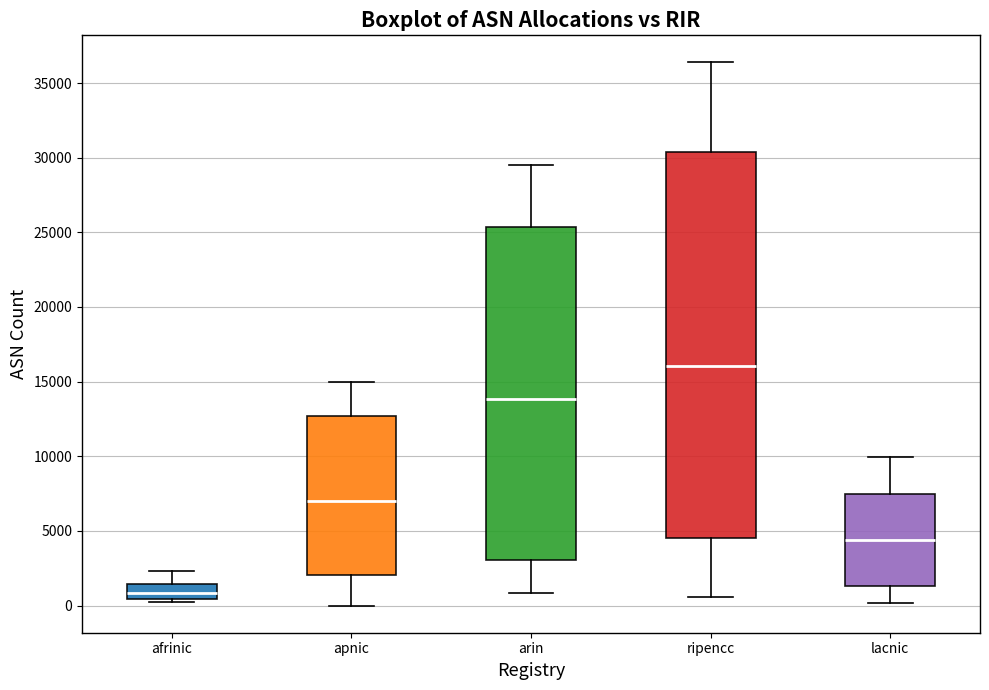

Comparing the boxes themselves (not the whiskers), which one is the tallest?

ripencc